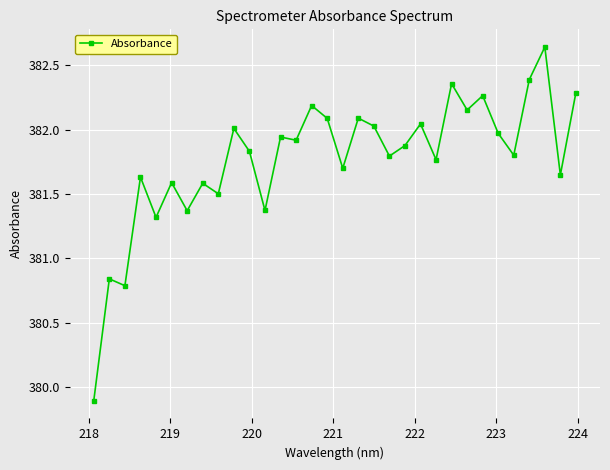

What is the sum of all values?

12216.7